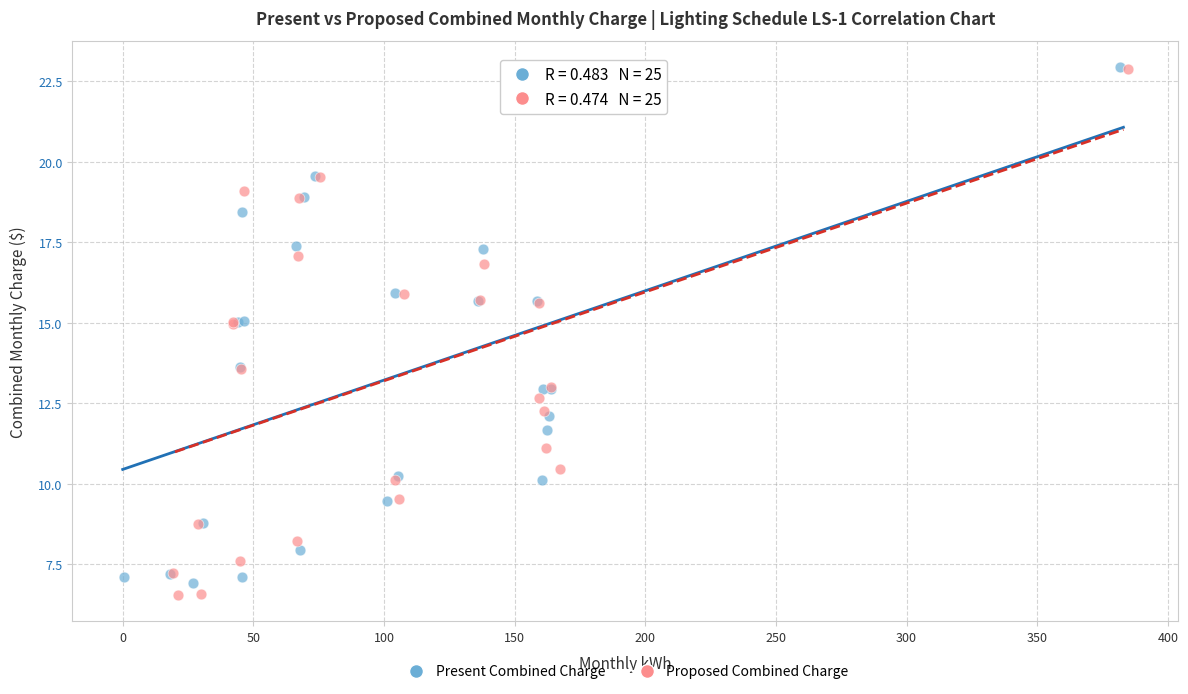

What are all the series names shown in the legend?

Present Combined Charge, Proposed Combined Charge